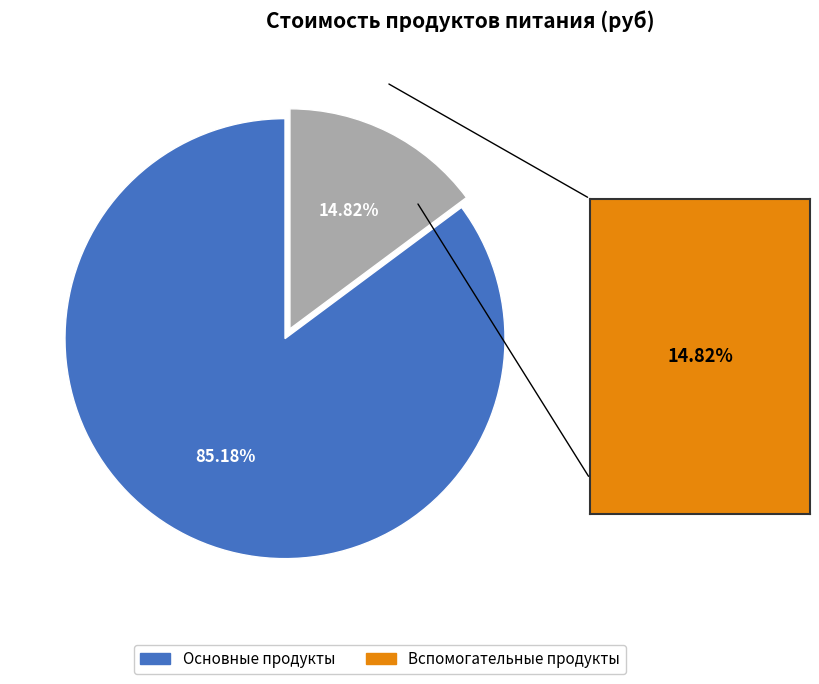

What is the smallest slice in the pie chart?

Вспомогательные продукты